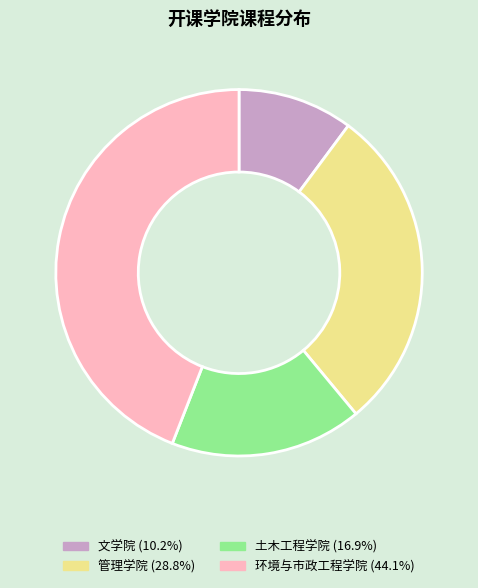

Approximately how many times larger is the value at 文学院 (10.2%) compared to 土木工程学院 (16.9%)?

0.6